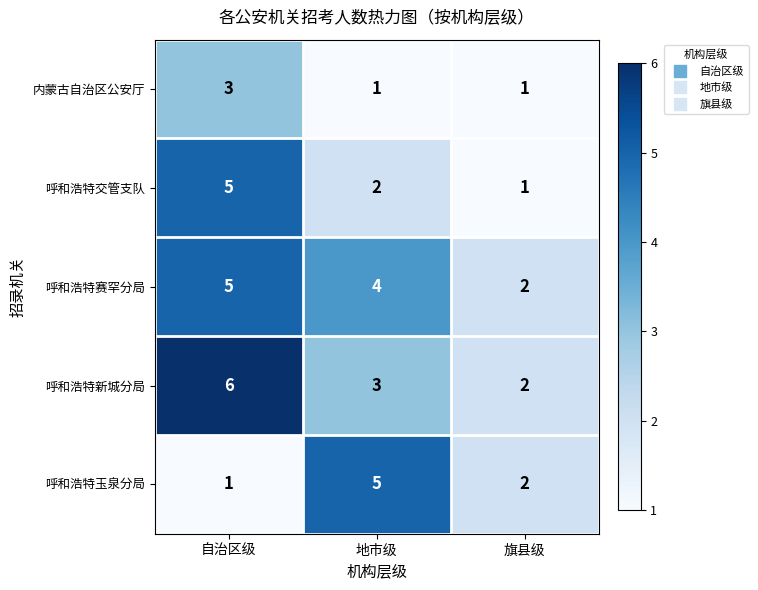

What is the total value across all series at 地市级?

15